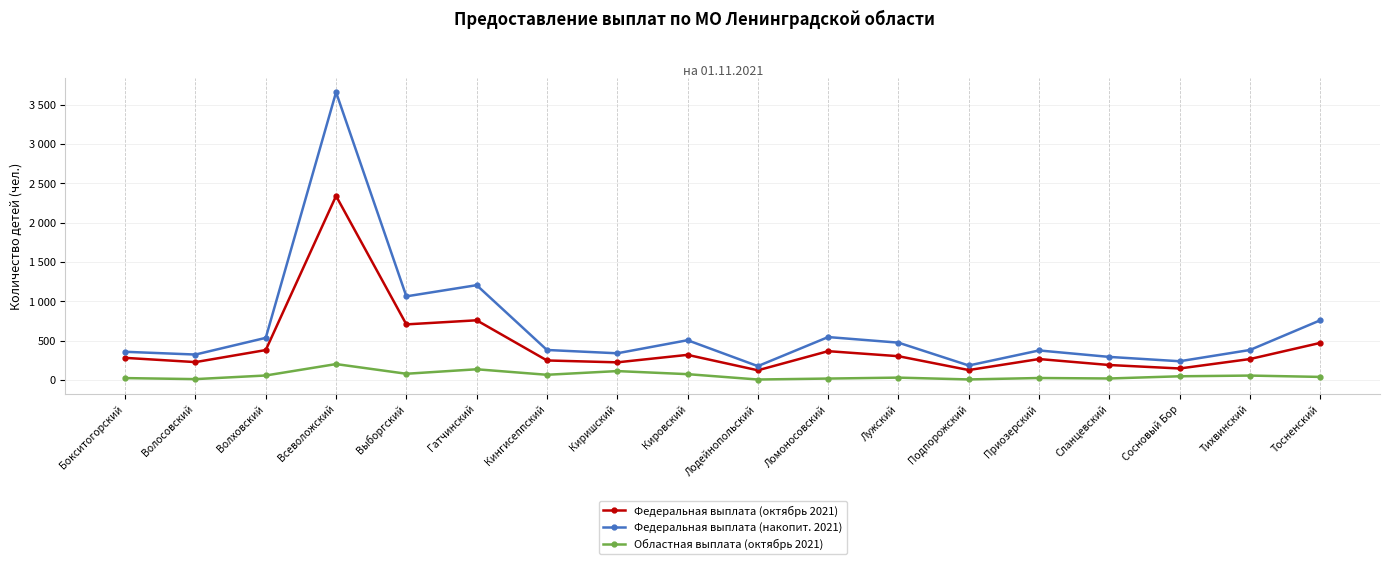

Rank the series by their average value, from lowest to highest.

Областная выплата (октябрь 2021), Федеральная выплата (октябрь 2021), Федеральная выплата (накопит. 2021)